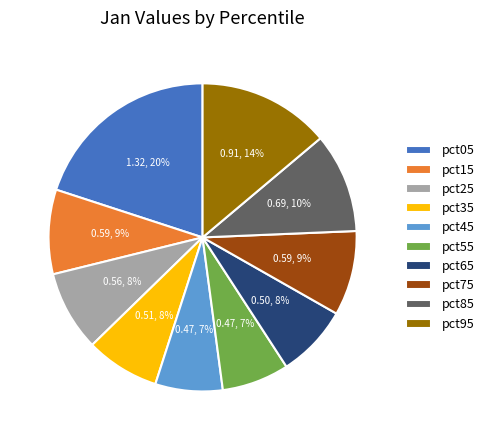

Which has a higher value, pct95 or pct75?

pct95